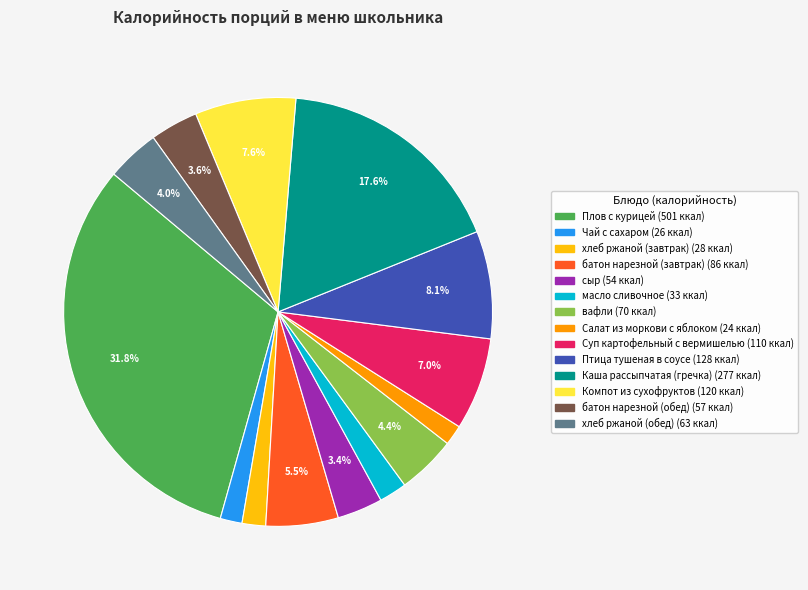

Is there a majority slice in this chart?

No